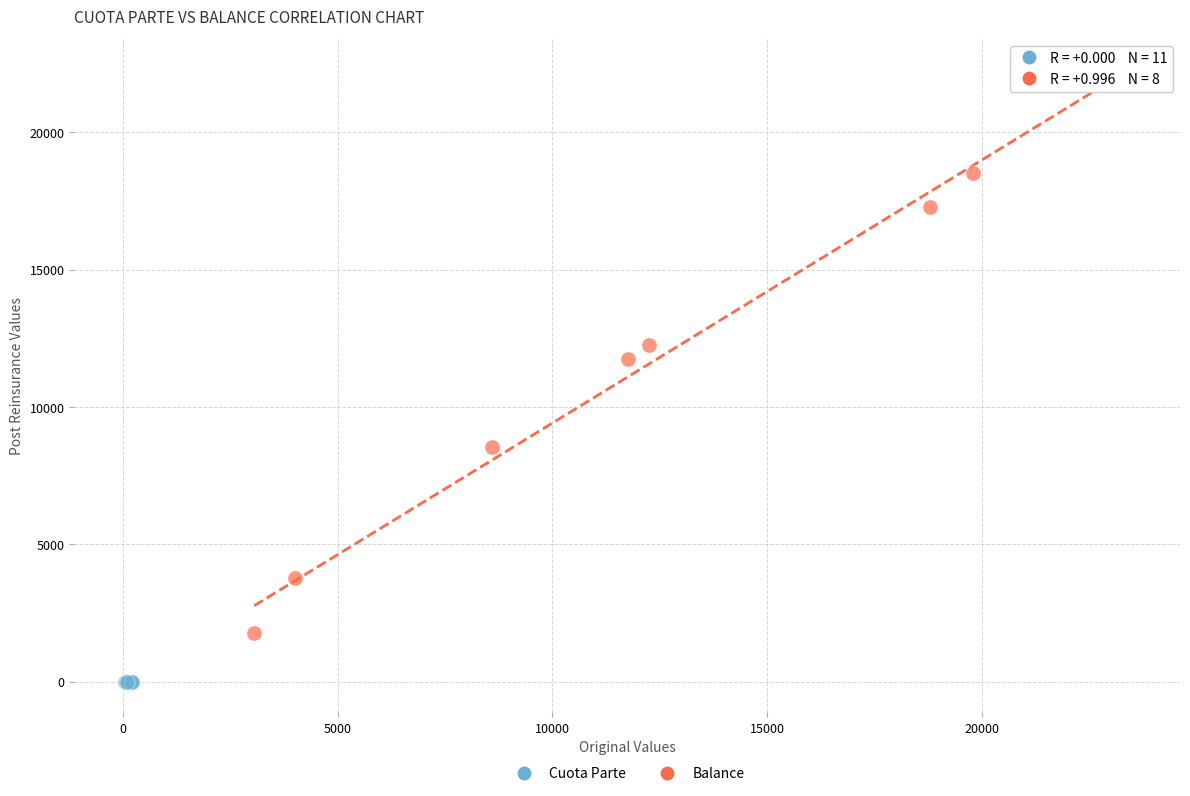

Which series contains the highest Y value?

Balance